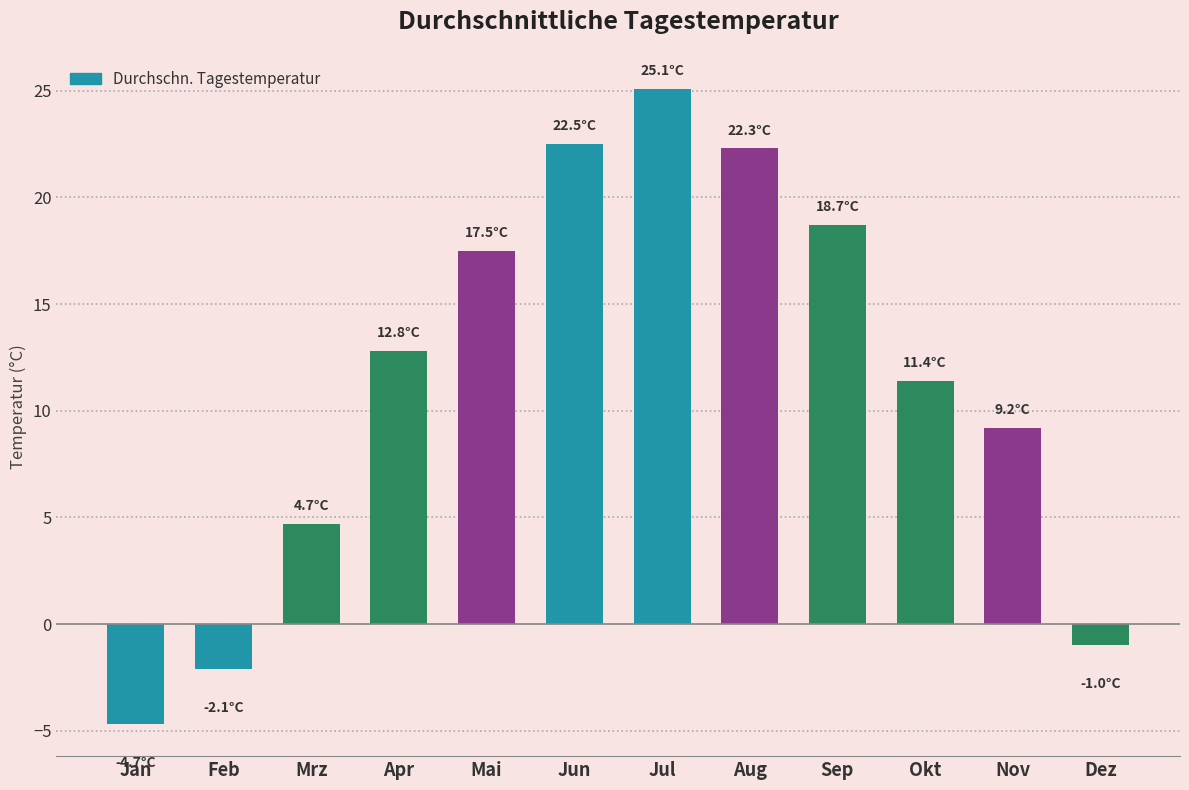

Does the chart contain stacked bars?

No